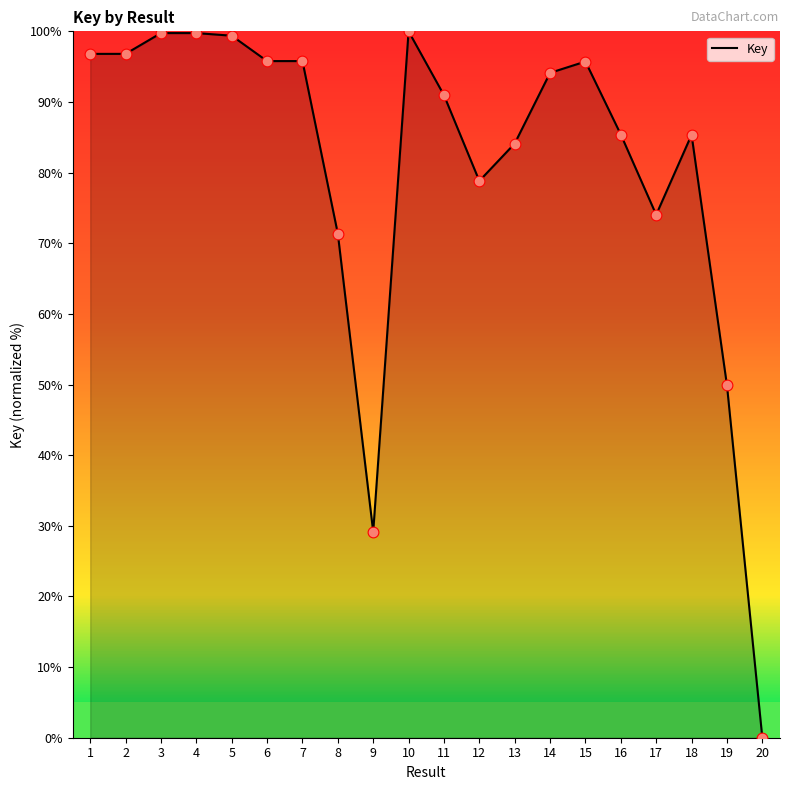

What is the change in value from 11 to 14?

+3.2